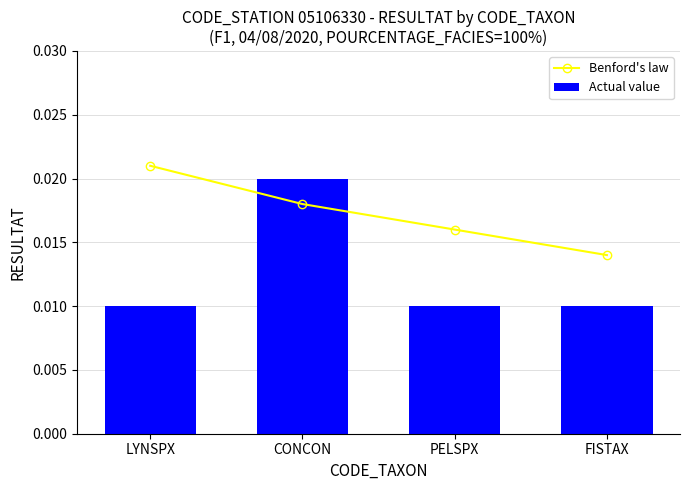

How many groups of bars are there?

4